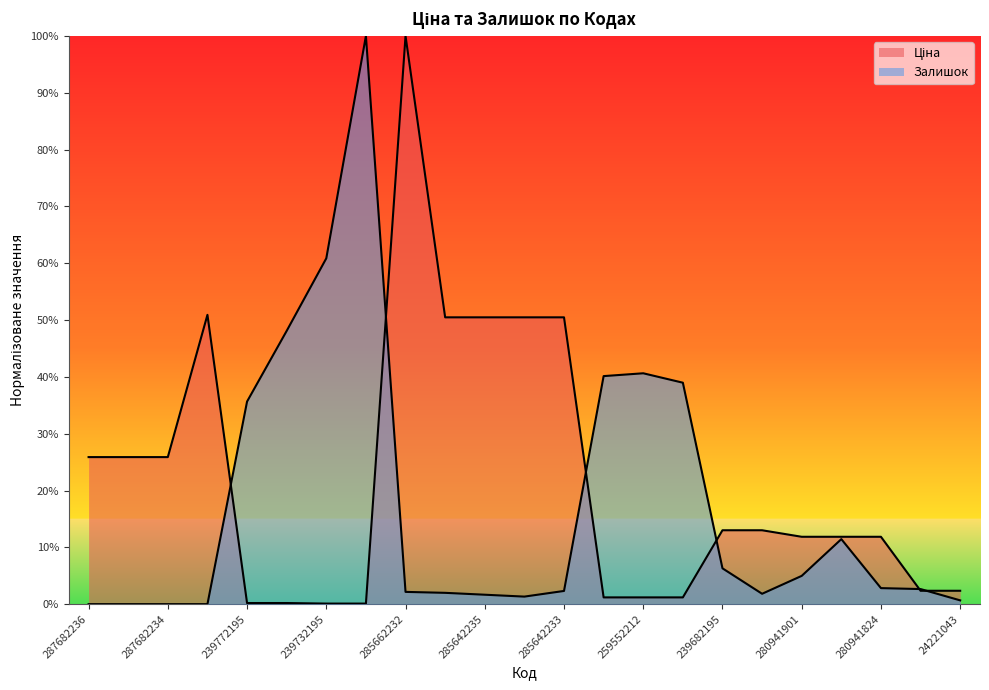

In Ціна, how many points are higher than both neighbors (excluding endpoints)?

2